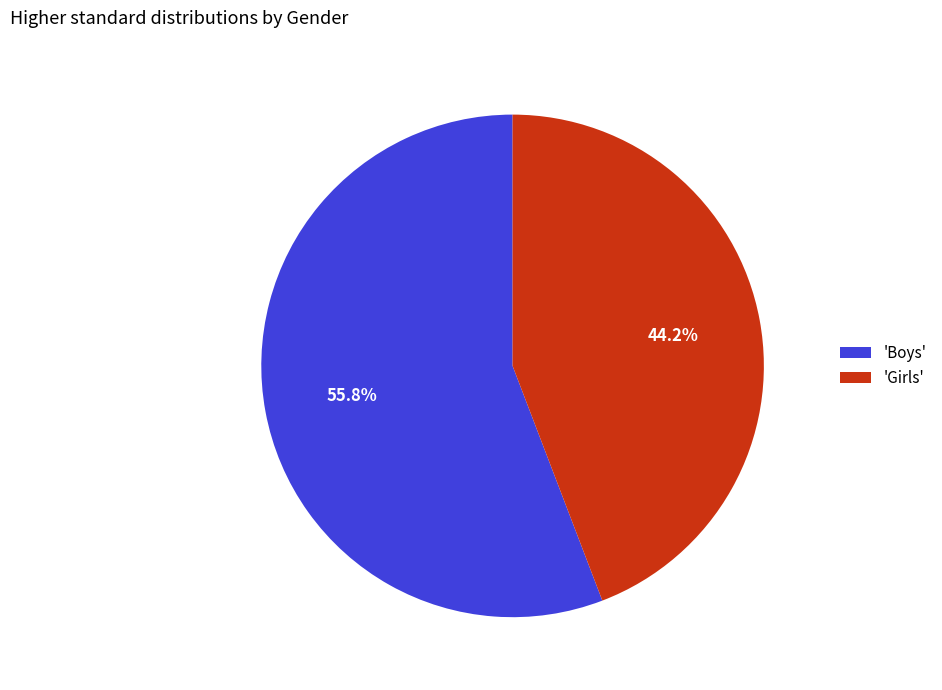

What percentage do 'Girls' and 'Boys' together represent?

100.0%